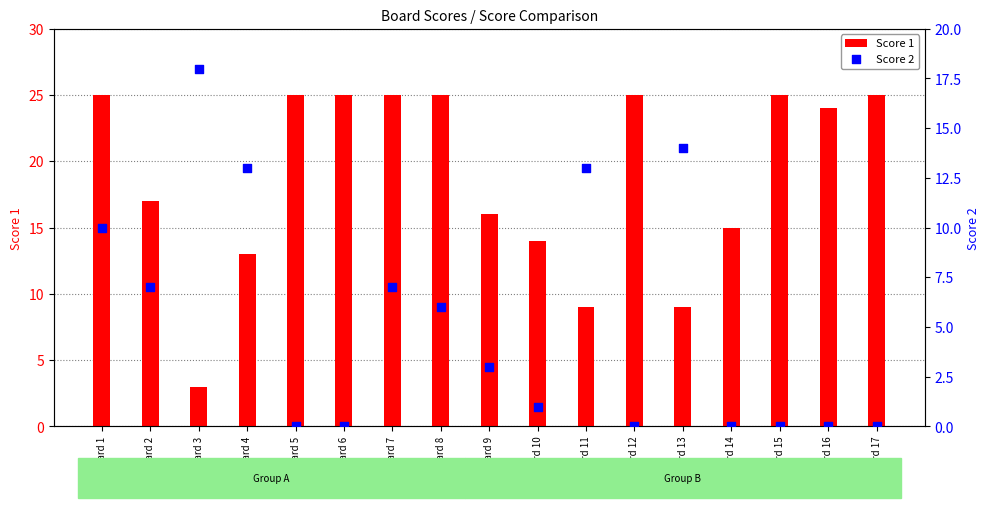

At how many categories does at least one series exceed 10?

17